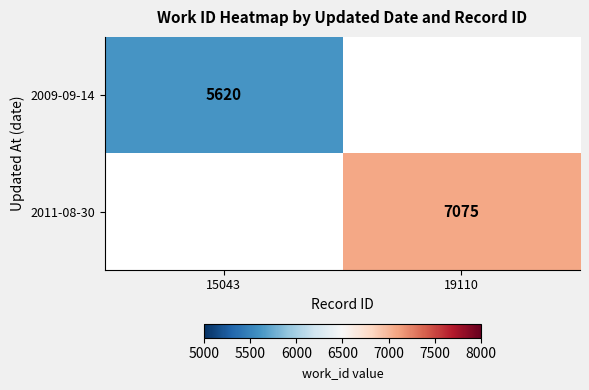

The value of 2011-08-30 at 19110 is 11119. True or false?

False